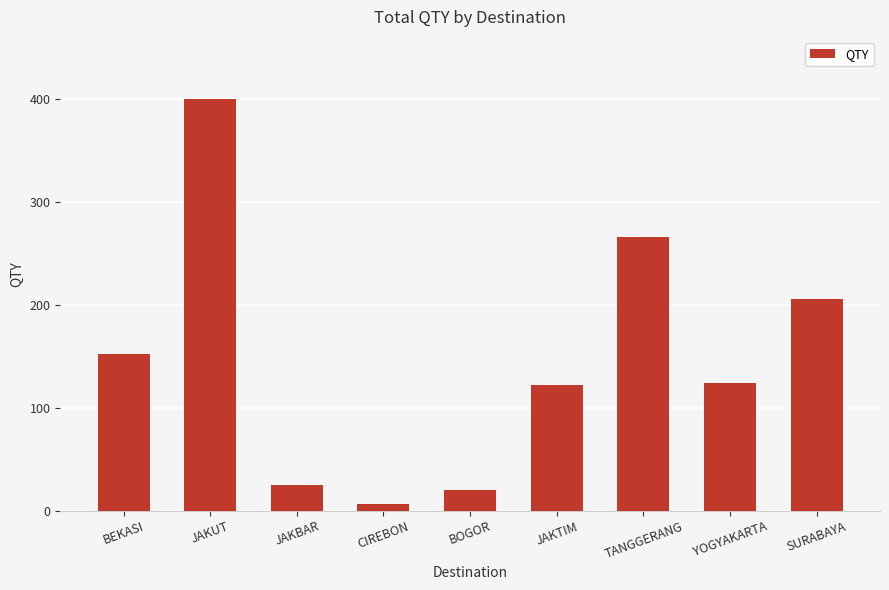

True or false: the data shows 26 at YOGYAKARTA.

False